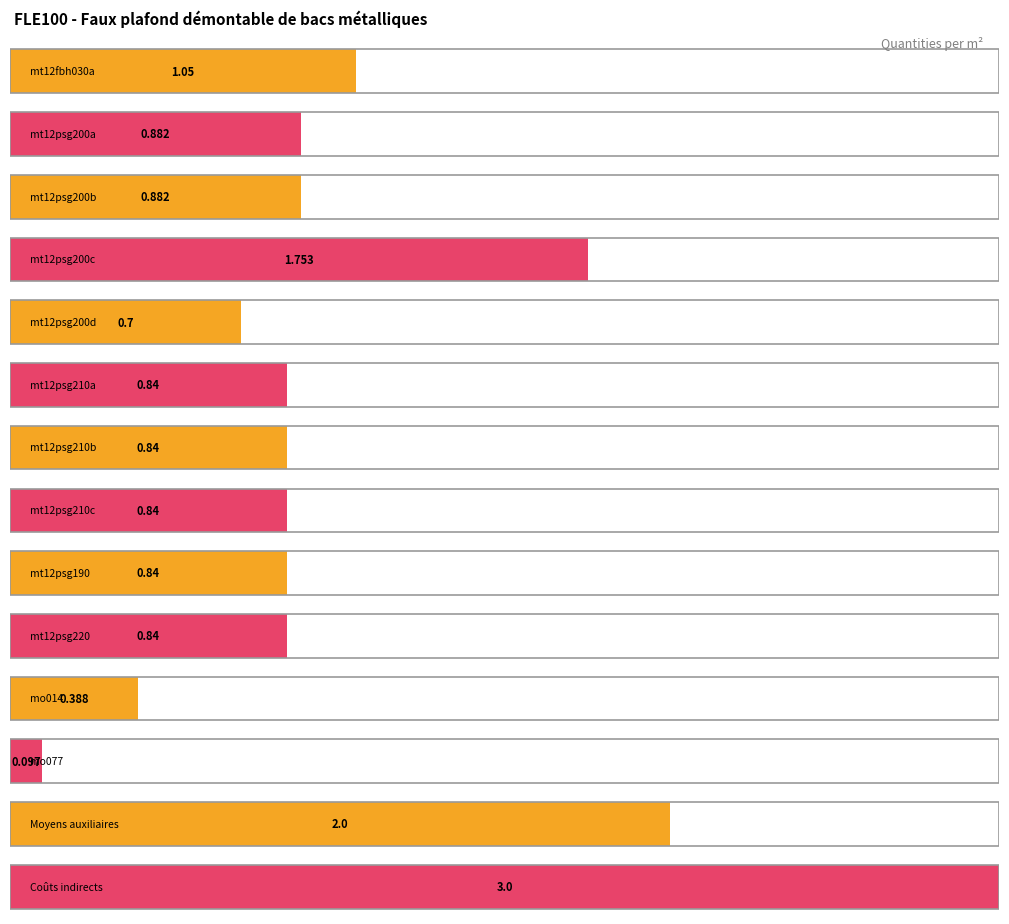

What is the difference between the maximum and minimum values?

2.9